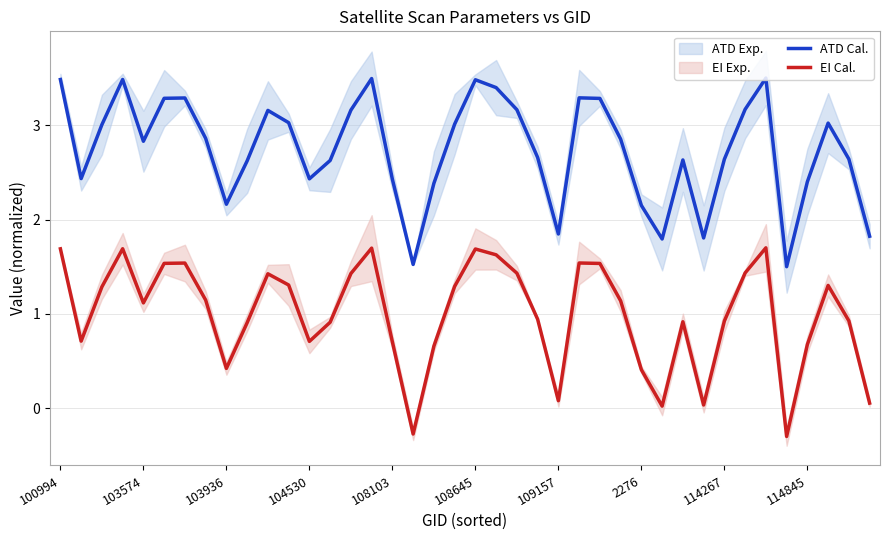

True or false: ATD Cal. and EI Cal. cross at least once.

False